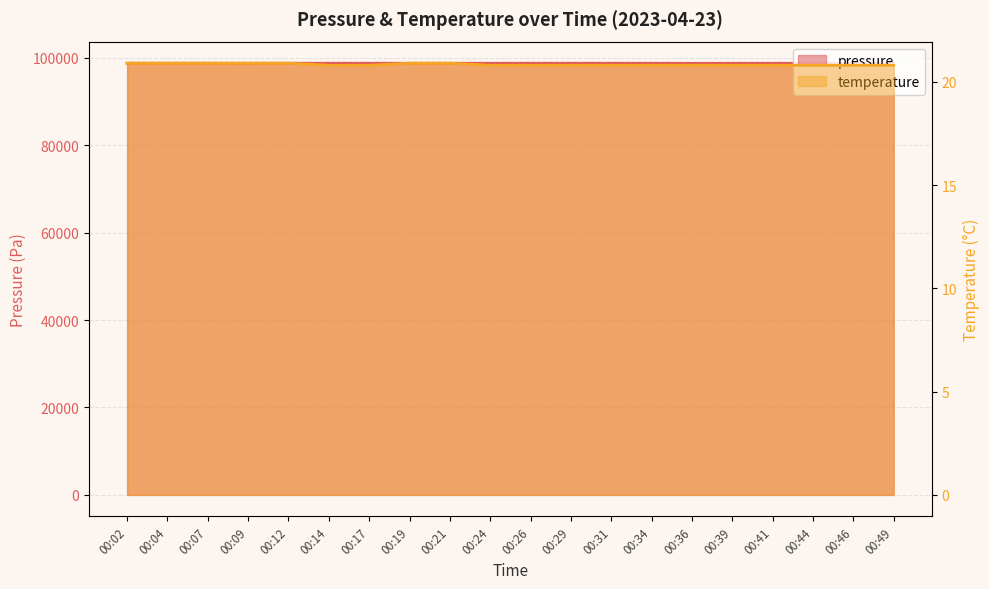

How many interior local peaks does the pressure series have?

4